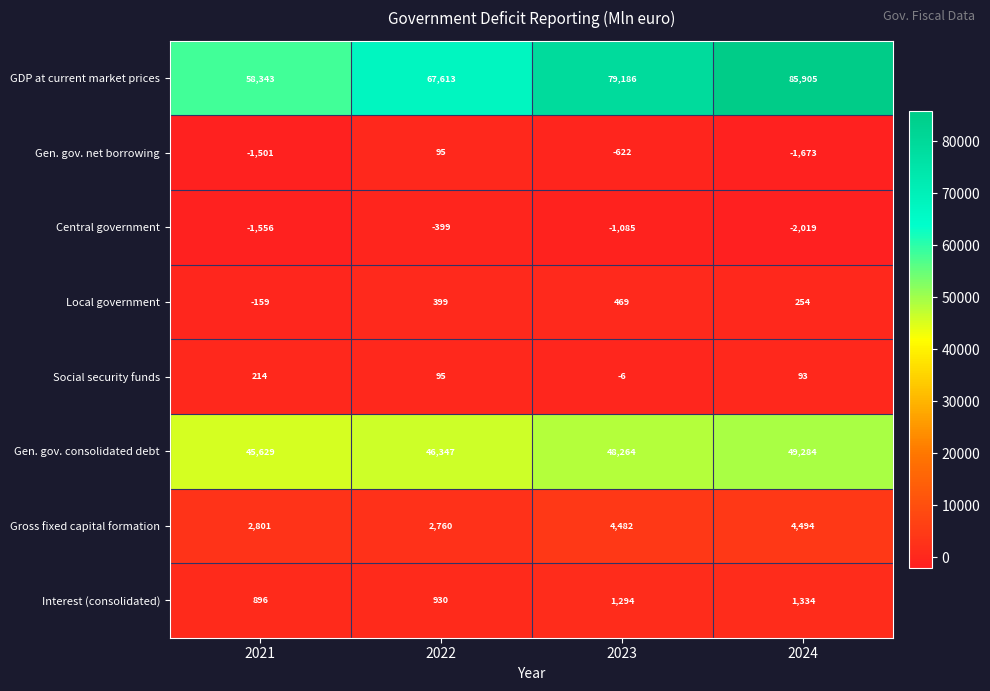

What is the spread (max minus min) of values at 2021?

59899